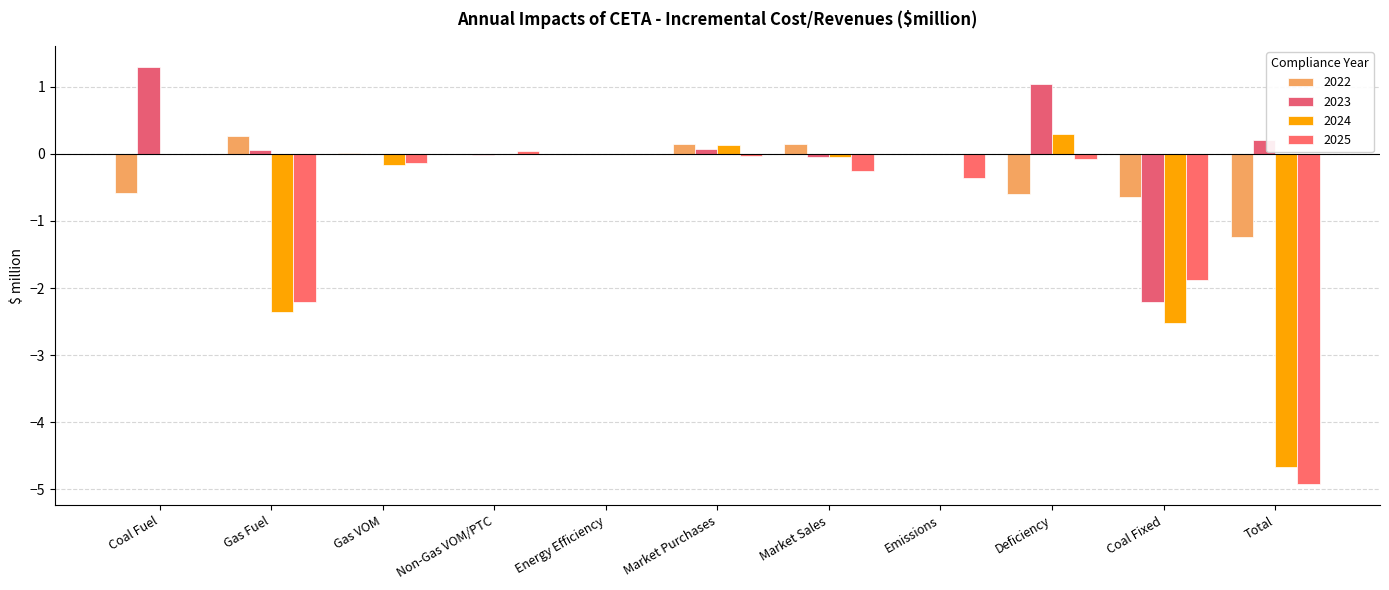

Which series changed the most between Gas Fuel and Deficiency?

2024